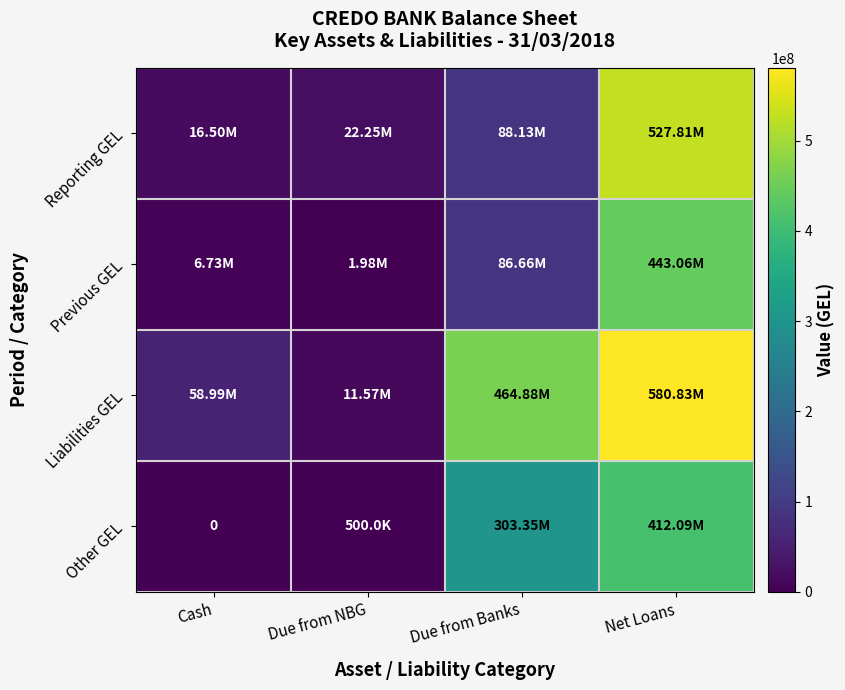

How many values in Other GEL are above zero?

3